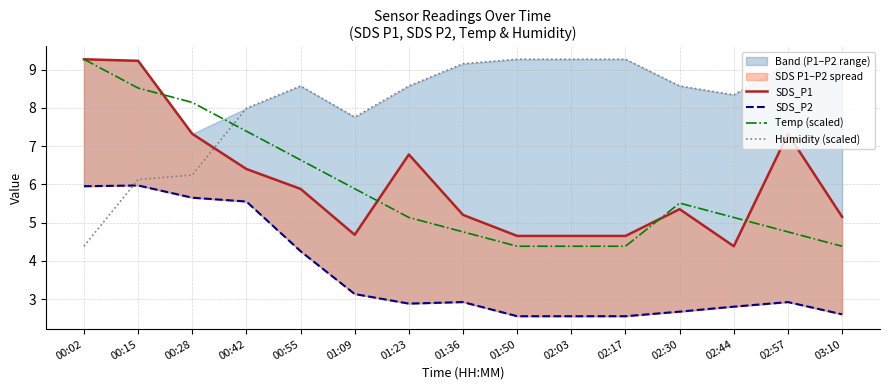

Where is Temp (scaled) nearest to the value 6?

01:09